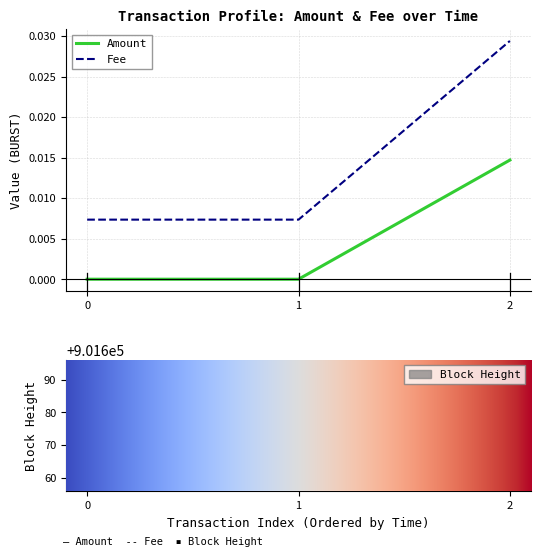

Is the value of Fee at 2 greater than the value of Amount at 2?

Yes